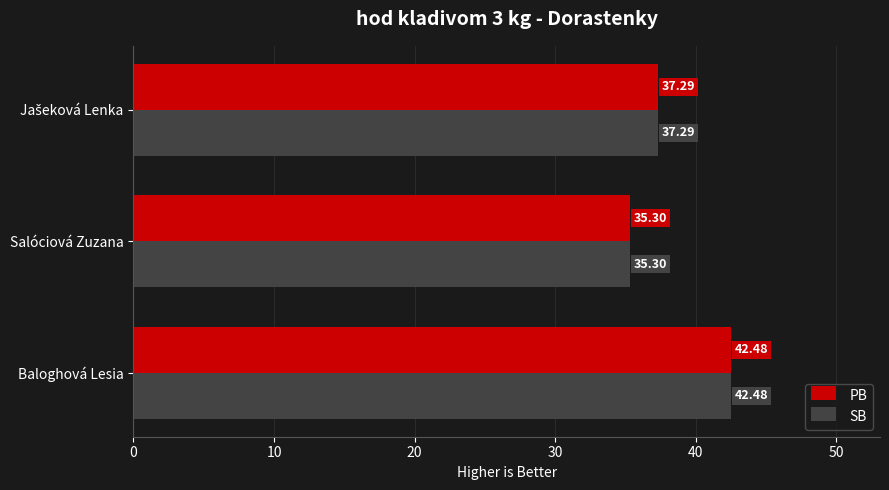

How many data points in PB are above 37?

2